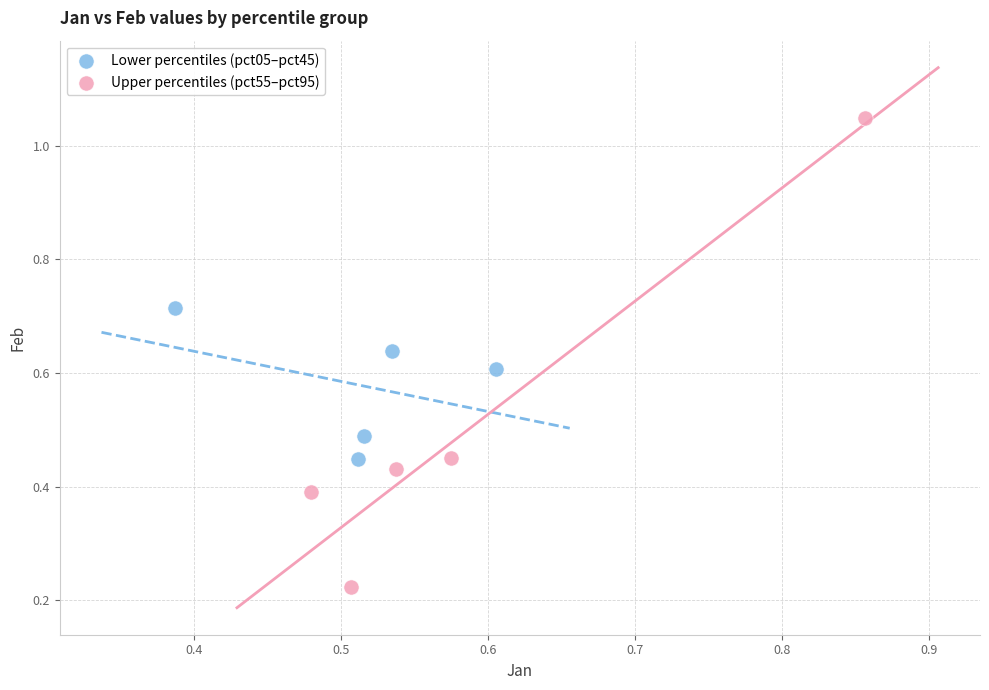

Which series has the widest spread of Y values?

Upper percentiles (pct55–pct95)